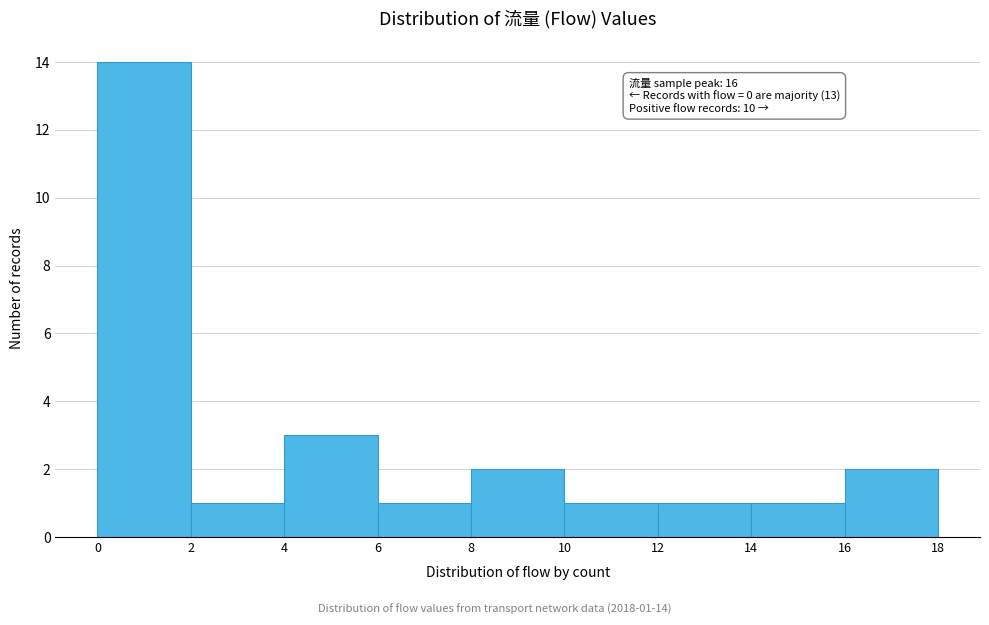

Over which range of the x-axis is the bar tallest?

0 to 2